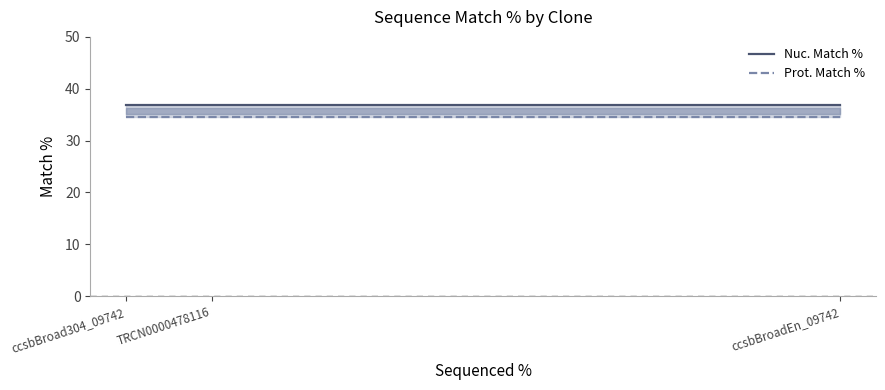

List the labels in order of Nuc. Match % value, smallest first.

ccsbBroad304_09742, TRCN0000478116, ccsbBroadEn_09742